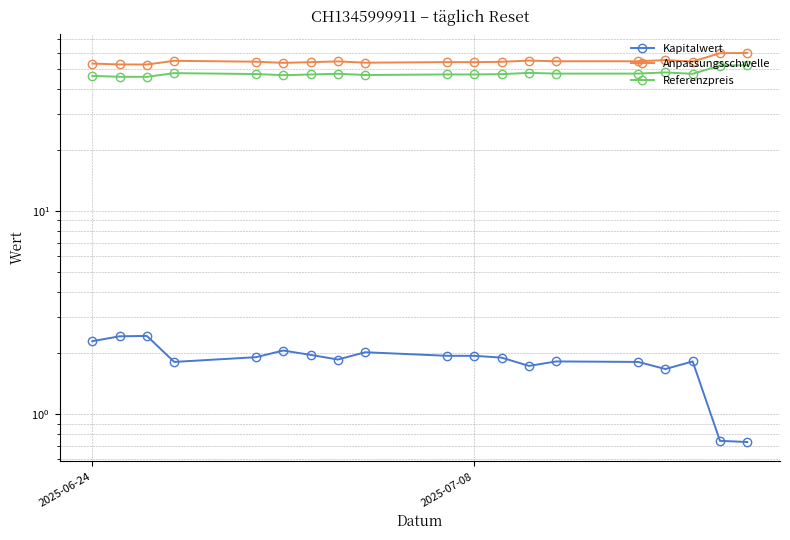

True or false: Referenzpreis and Kapitalwert intersect in this chart.

False